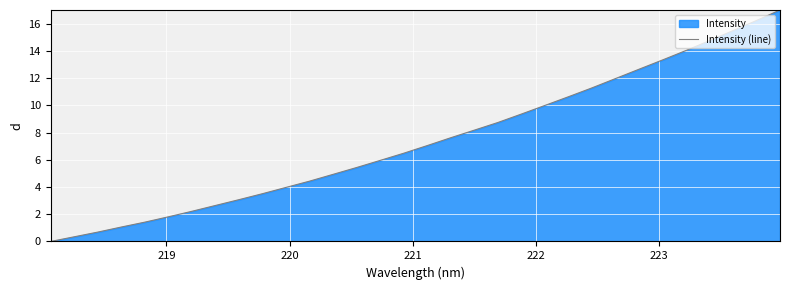

Reading left to right, extract all data points from this chart.

0.0	0.3	0.7	1.1	1.4	1.8	2.2	2.6	3.1	3.5	4.0	4.4	4.9	5.4	6.0	6.5	7.0	7.6	8.2	8.7	9.4	10.0	10.6	11.3	12.0	12.6	13.3	14.0	14.8	15.5	16.2	17.0